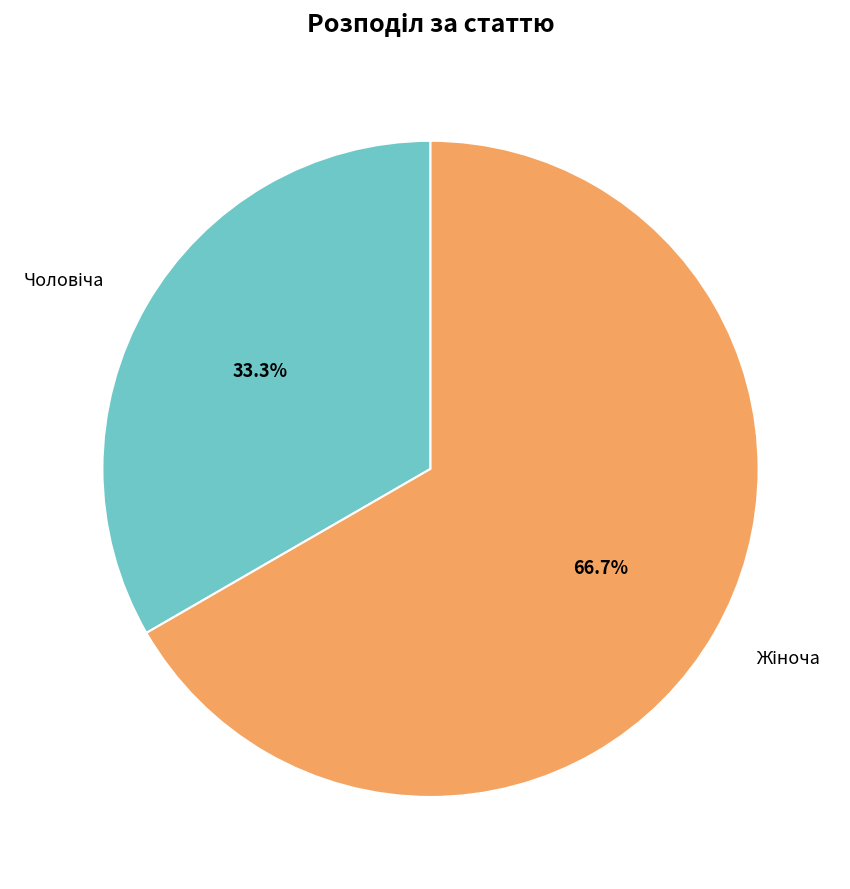

Is there any slice that represents more than half of the pie?

Yes